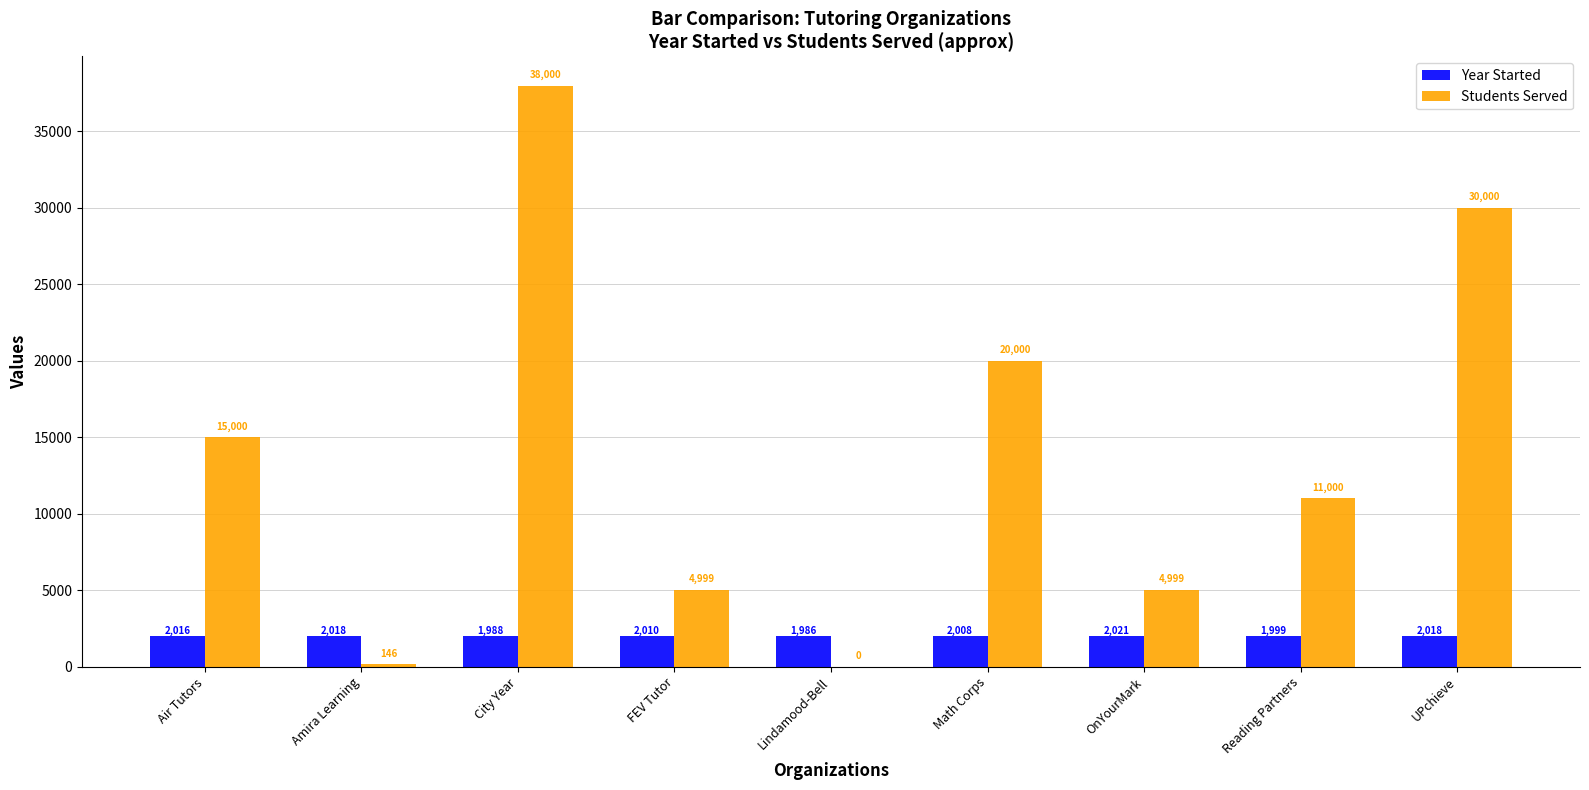

Are the bars horizontal?

No